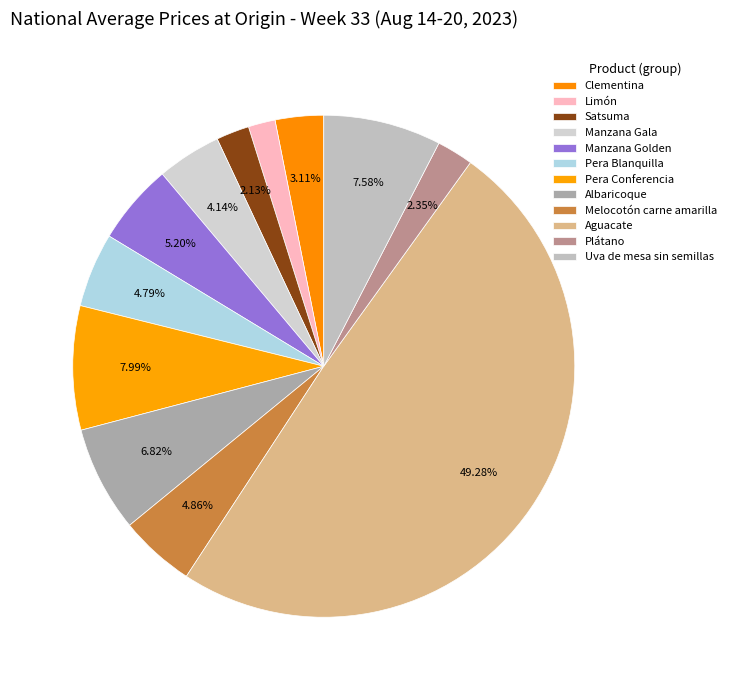

How many segments does this pie chart have?

12